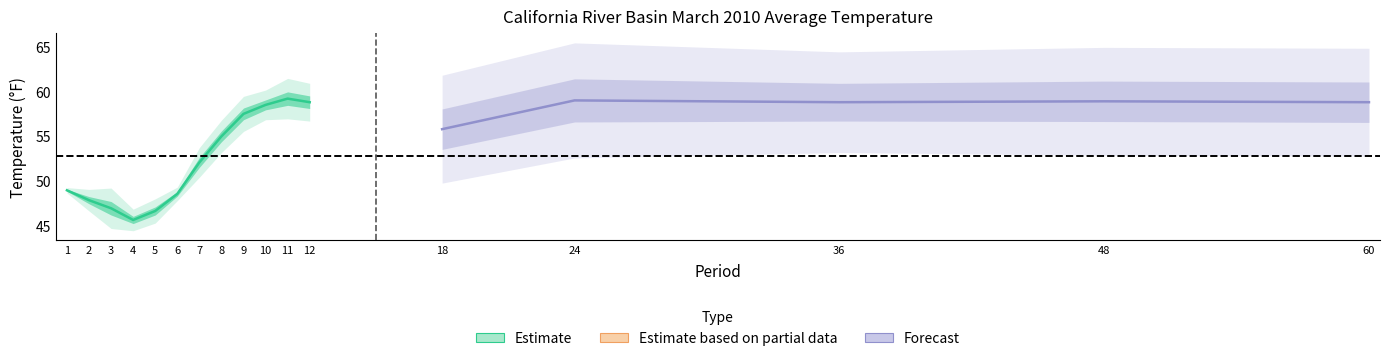

What is the total value across all series at 12?

117.6